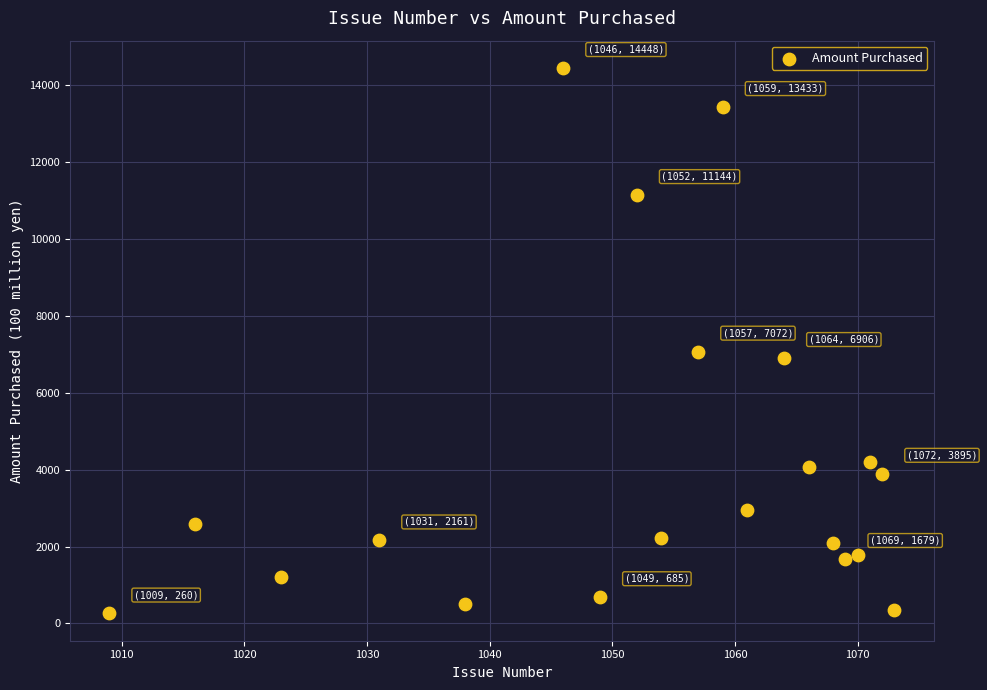

What Y value in the scatter plot is closest to 7354?

7072